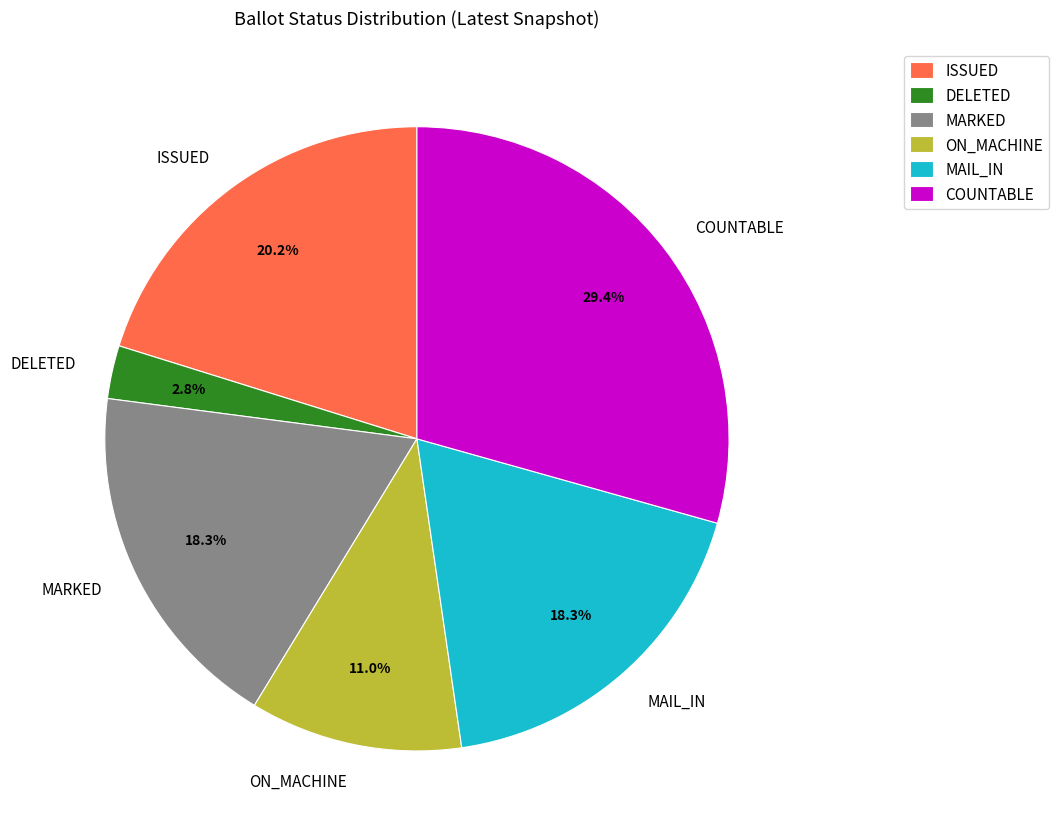

Does MARKED account for over 50% of the chart?

No